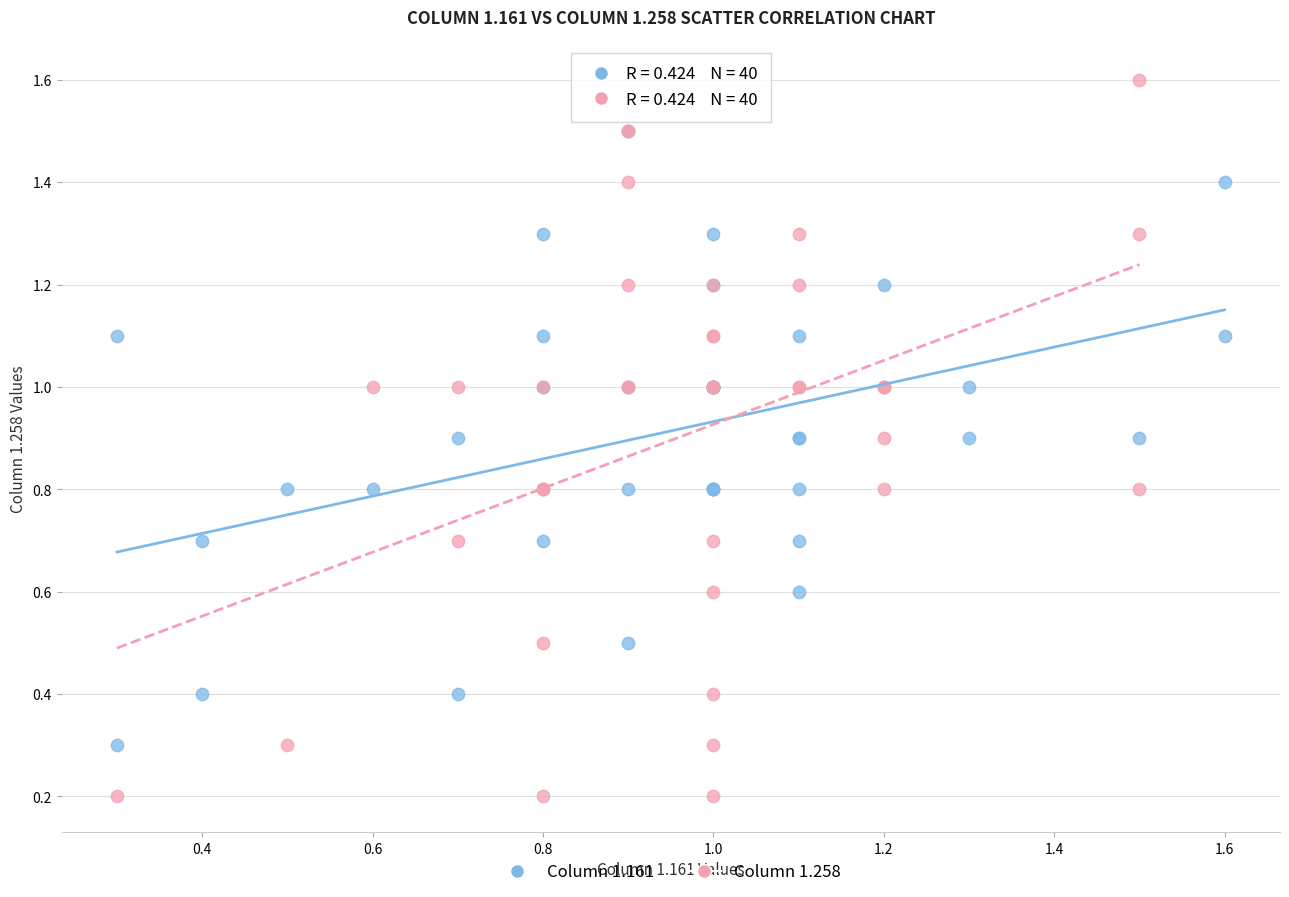

Which series has the largest Y range (max minus min)?

Column 1.258